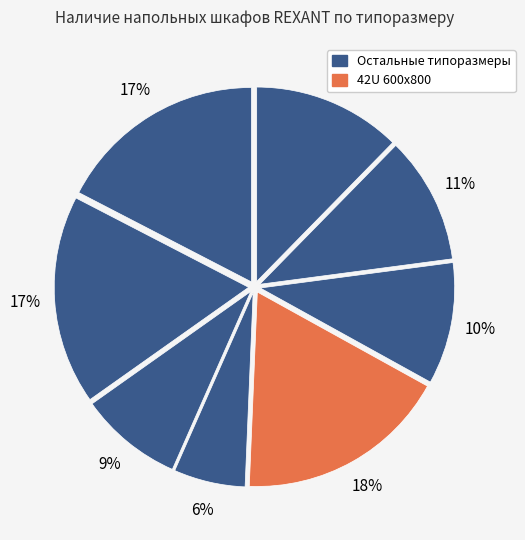

Which slice is the largest?

42U 600x800